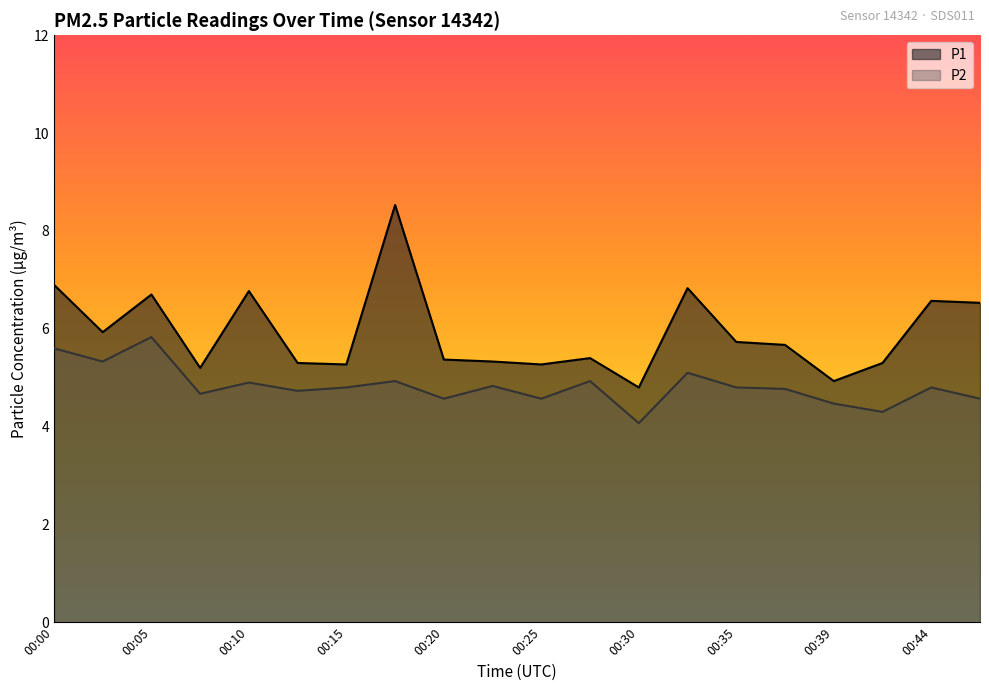

Which category has the lowest value across all series?

00:30